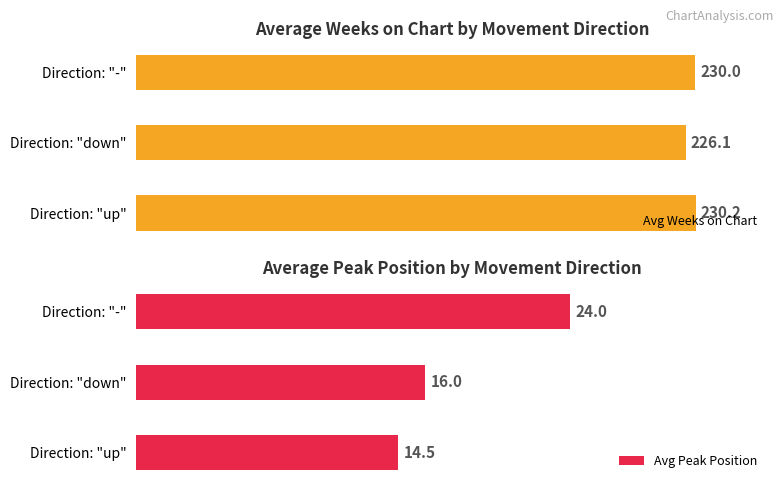

Rank the series at 0 from lowest to highest value.

Avg Peak Position, Avg Weeks on Chart